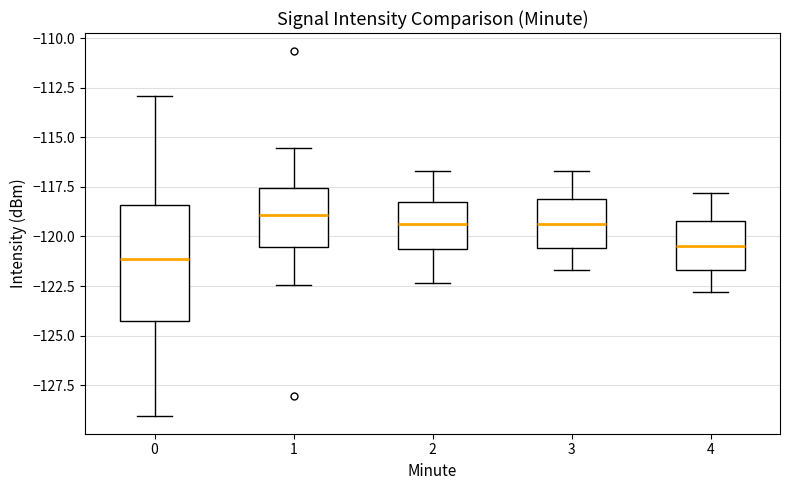

Which box is the tallest, from its lower edge to its upper edge?

0